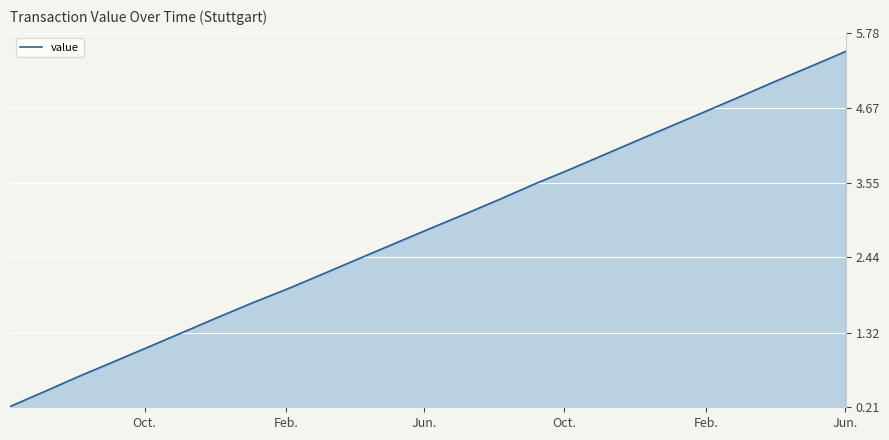

What is the greatest value displayed?

5.5